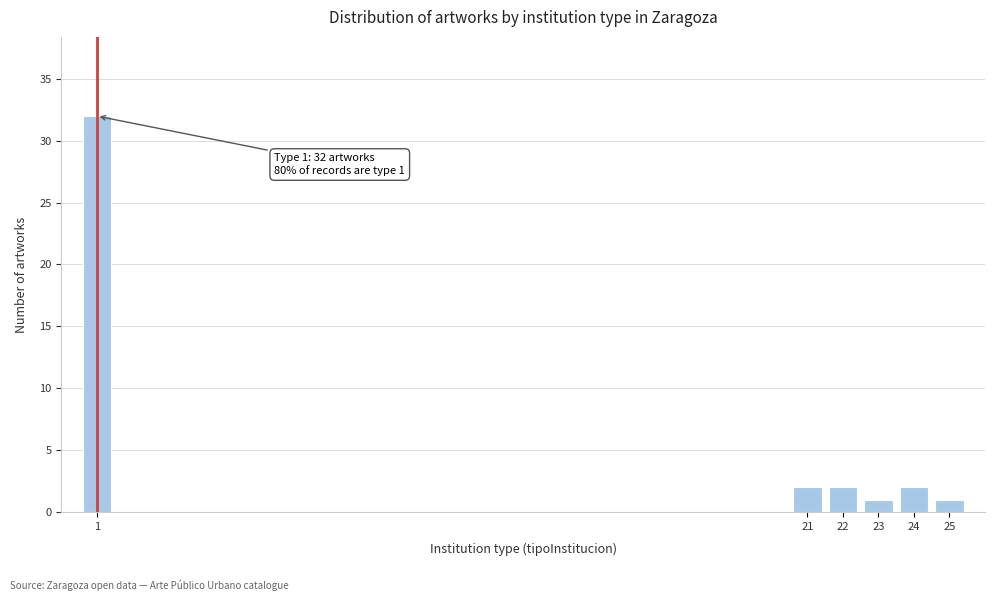

Reading right to left, transcribe all the data shown in this chart.

1	2	1	2	2	32